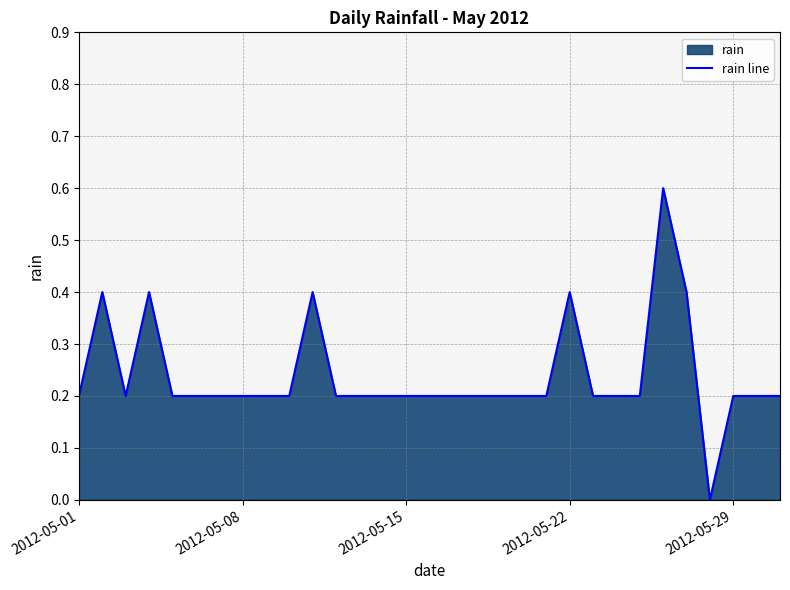

What is the maximum value shown in the chart?

0.6